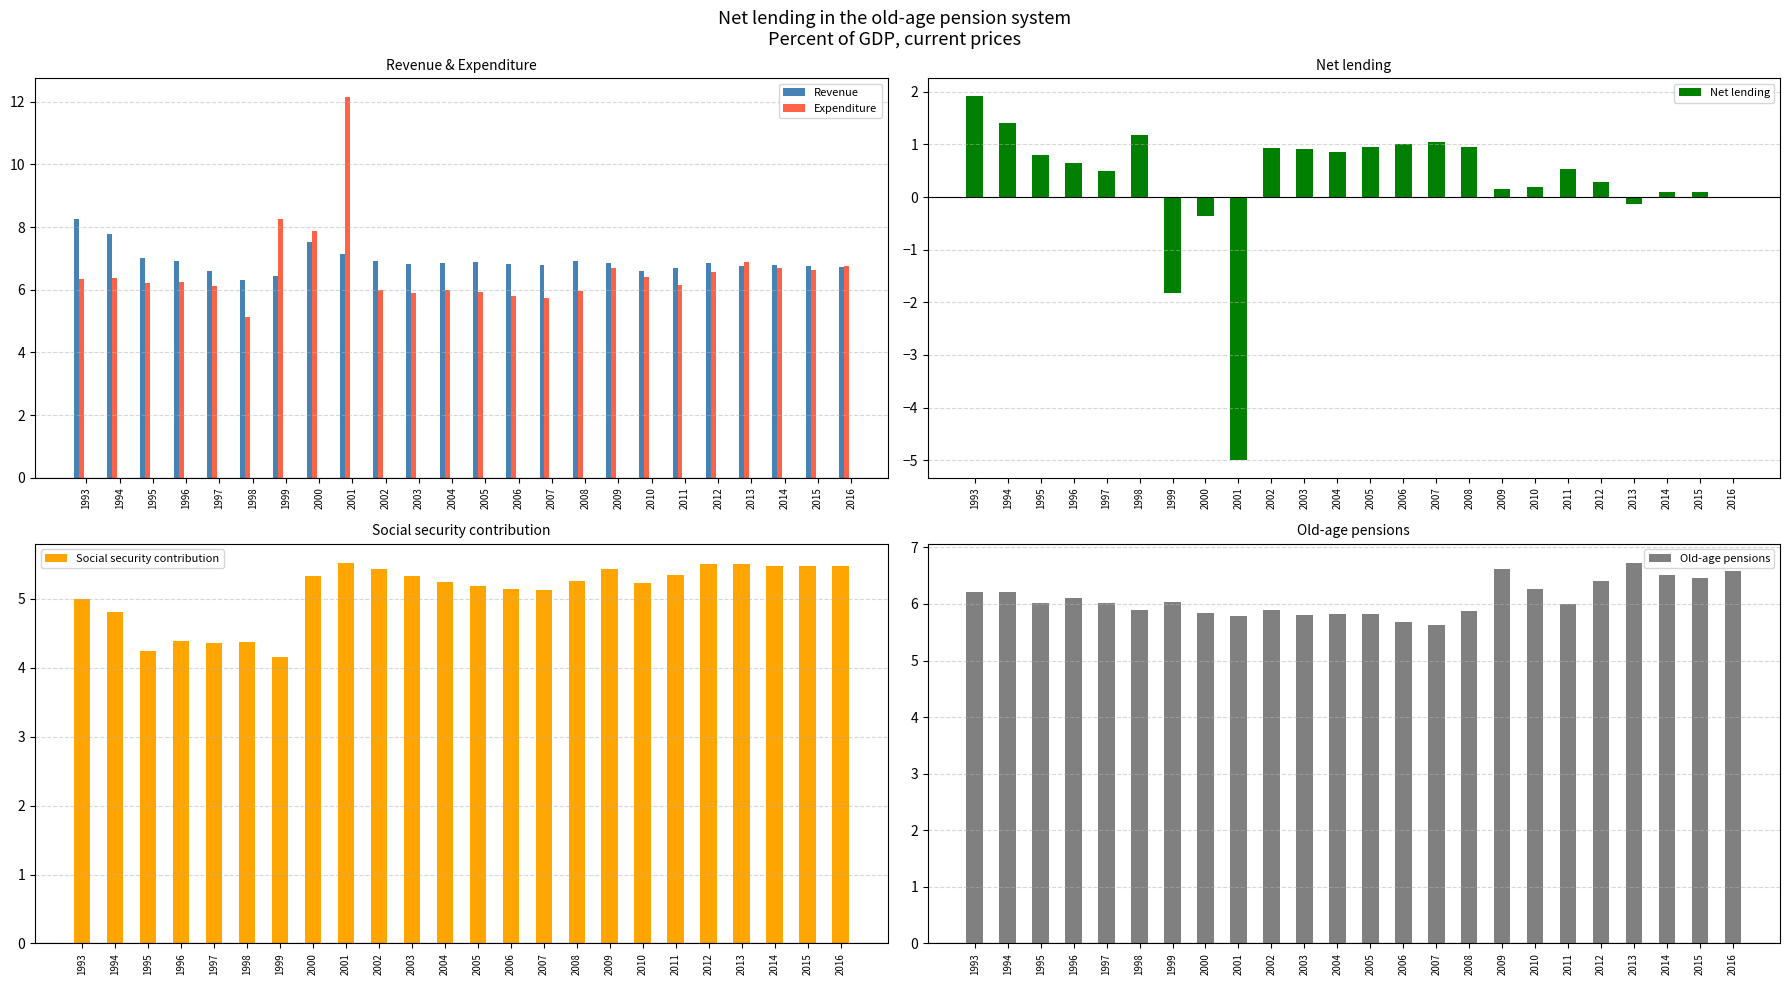

Is it true that Net lending equals 1.9 at 1993?

True